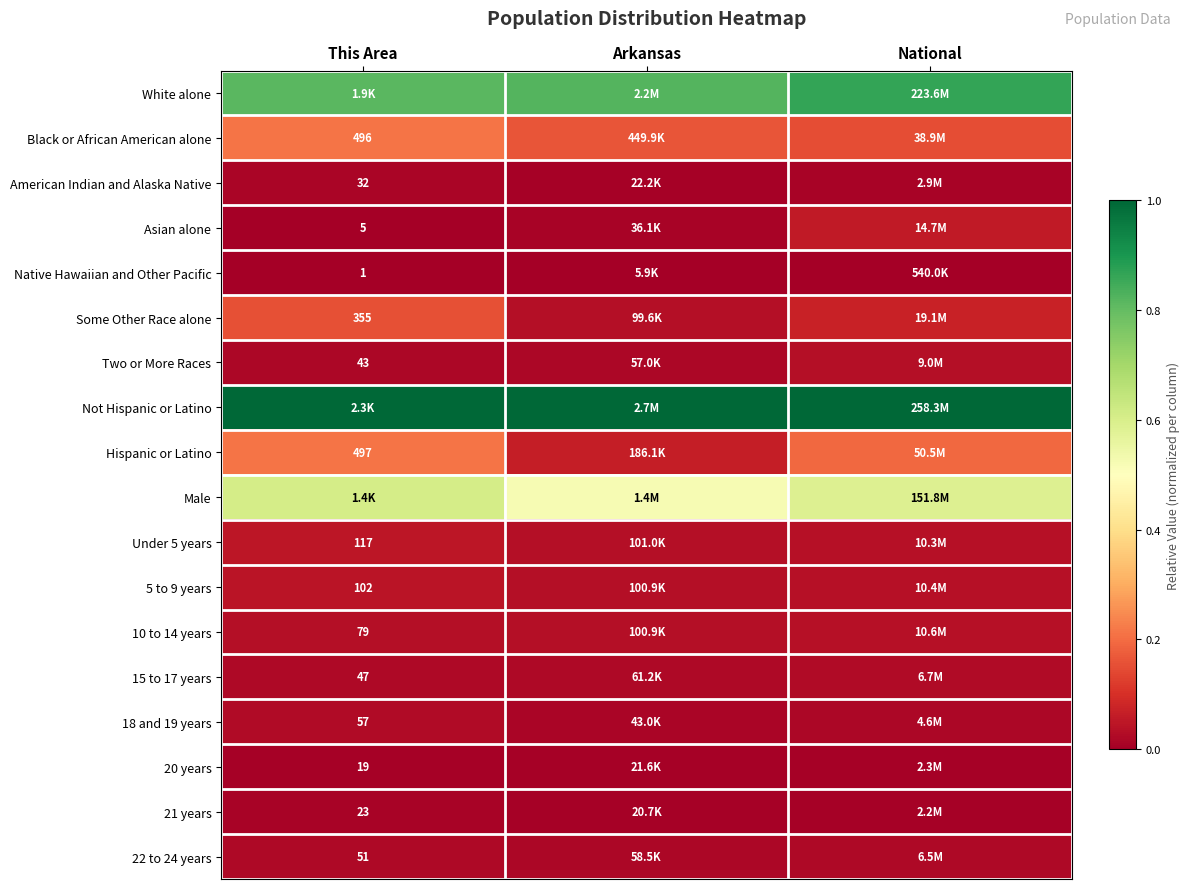

What is the total value across all series at Arkansas?

2.8